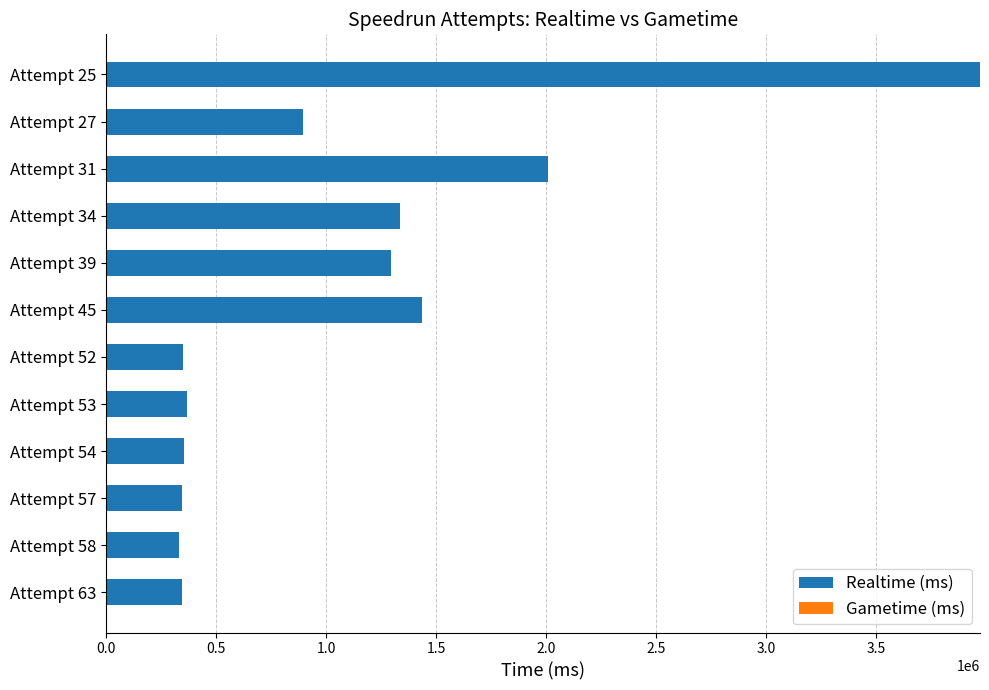

Is it true that the value at Attempt 39 is 302899?

False